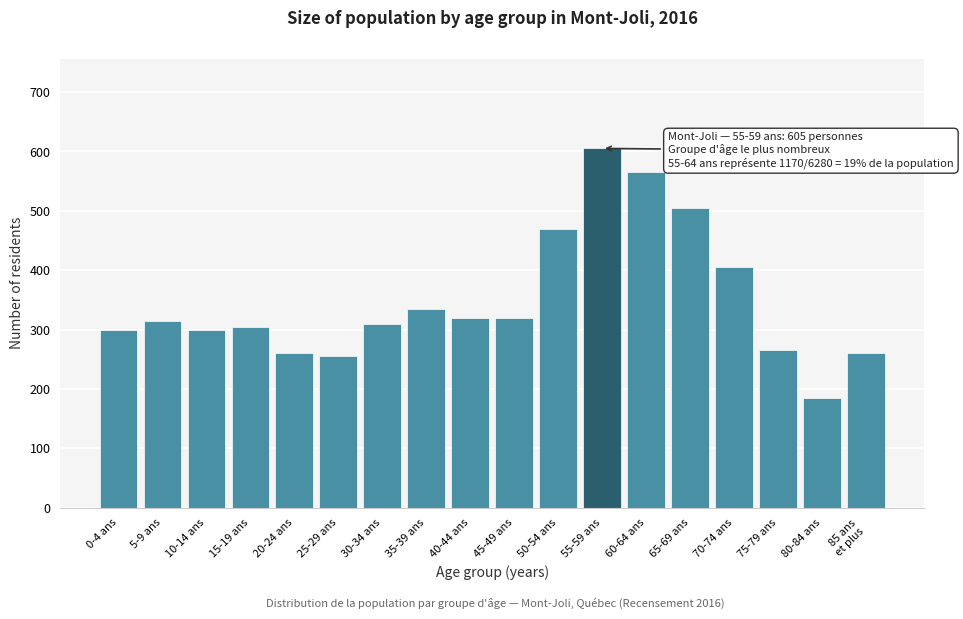

Reading left to right, extract all data points from this chart.

300	315	300	305	260	255	310	335	320	320	470	605	565	505	405	265	185	260